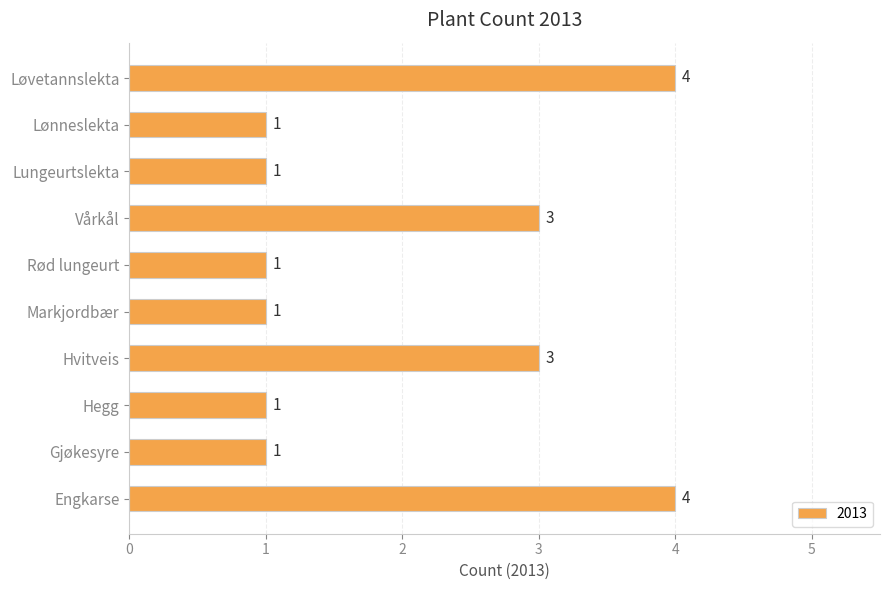

True or false: the data shows 3 at Engkarse.

False